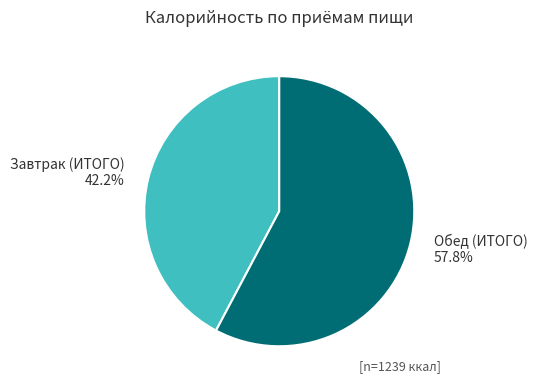

To the nearest percent, what is the combined percentage of Обед (ИТОГО) and Завтрак (ИТОГО)?

100%